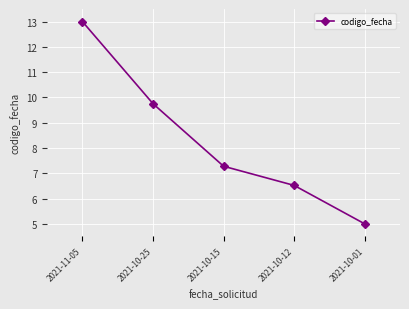

What is the change in value from 2021-10-25 to 2021-10-01?

-4.8